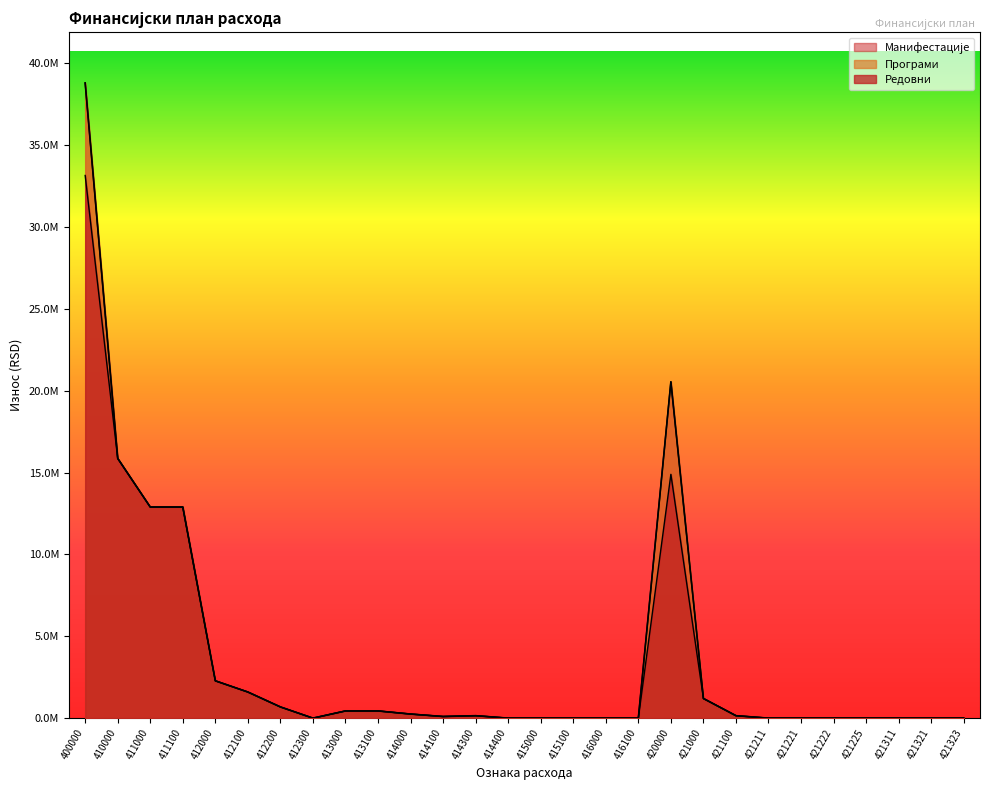

Which series has the largest total across all categories?

Редовни